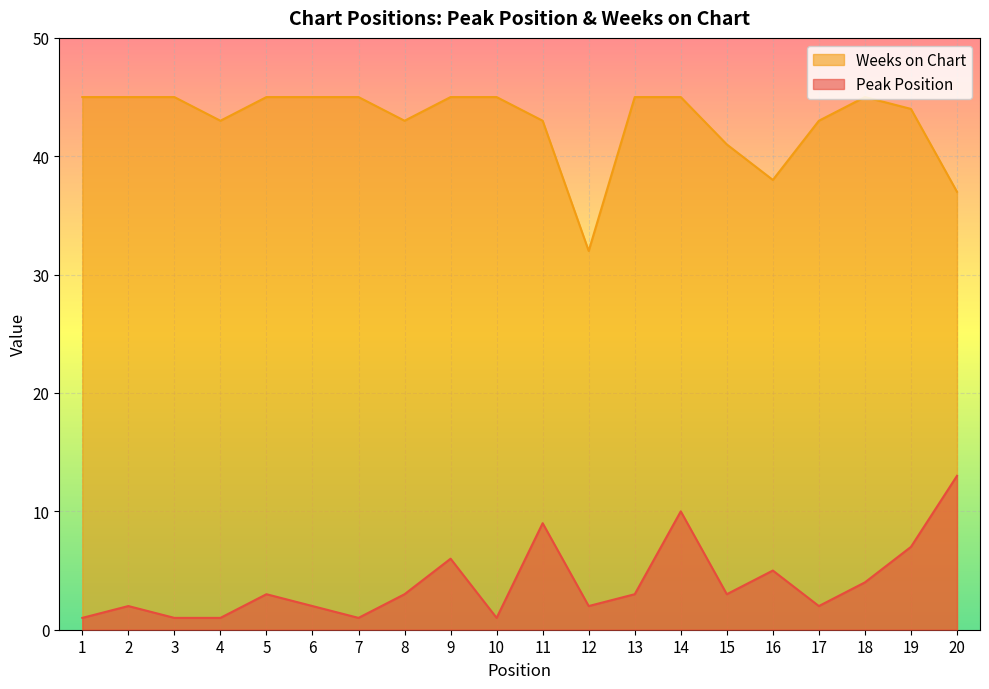

Which series has the widest spread of values?

Weeks on Chart